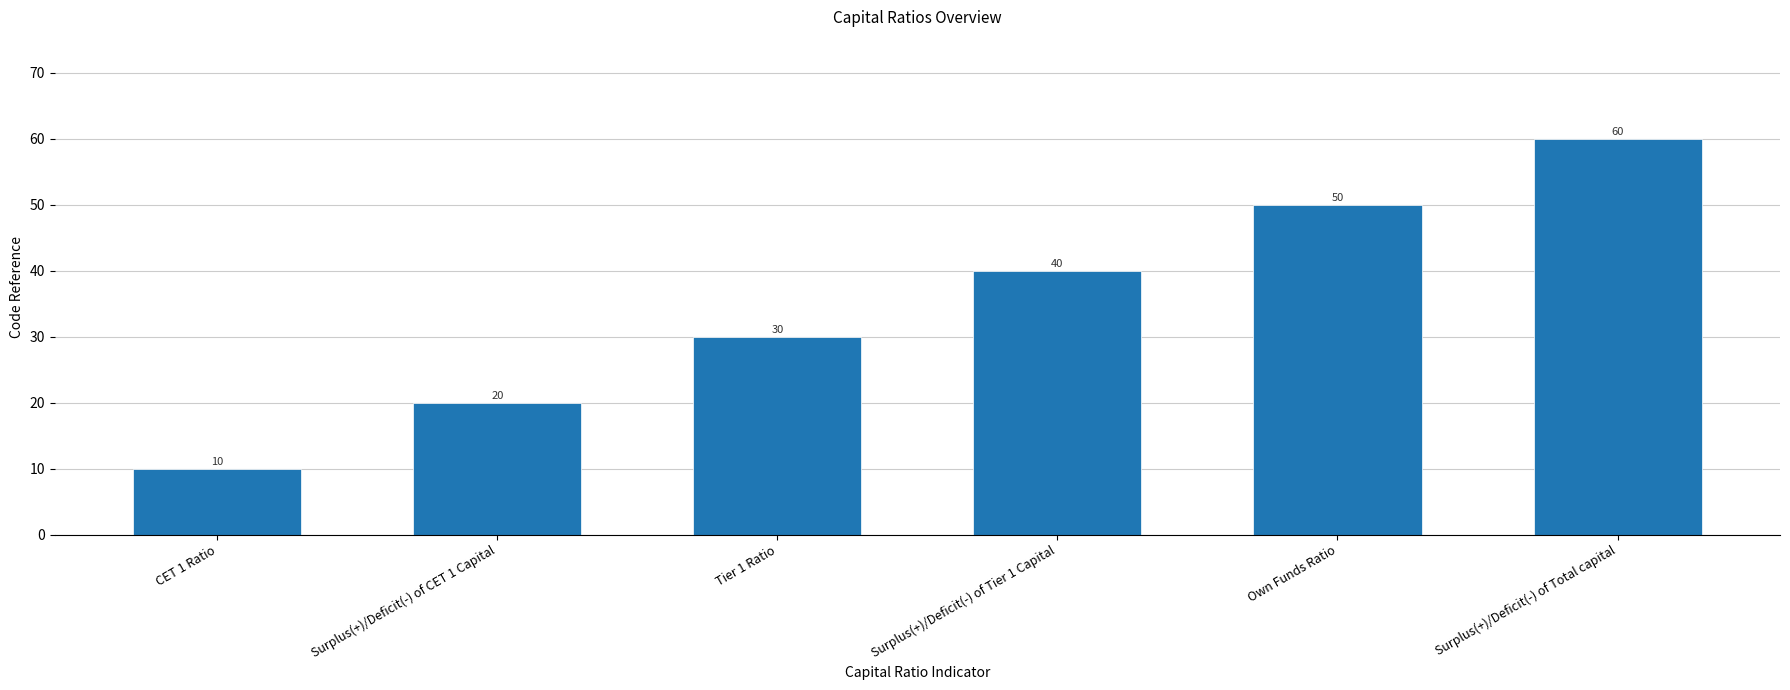

List the labels in order of value, largest first.

Surplus(+)/Deficit(-) of Total capital, Own Funds Ratio, Surplus(+)/Deficit(-) of Tier 1 Capital, Tier 1 Ratio, Surplus(+)/Deficit(-) of CET 1 Capital, CET 1 Ratio